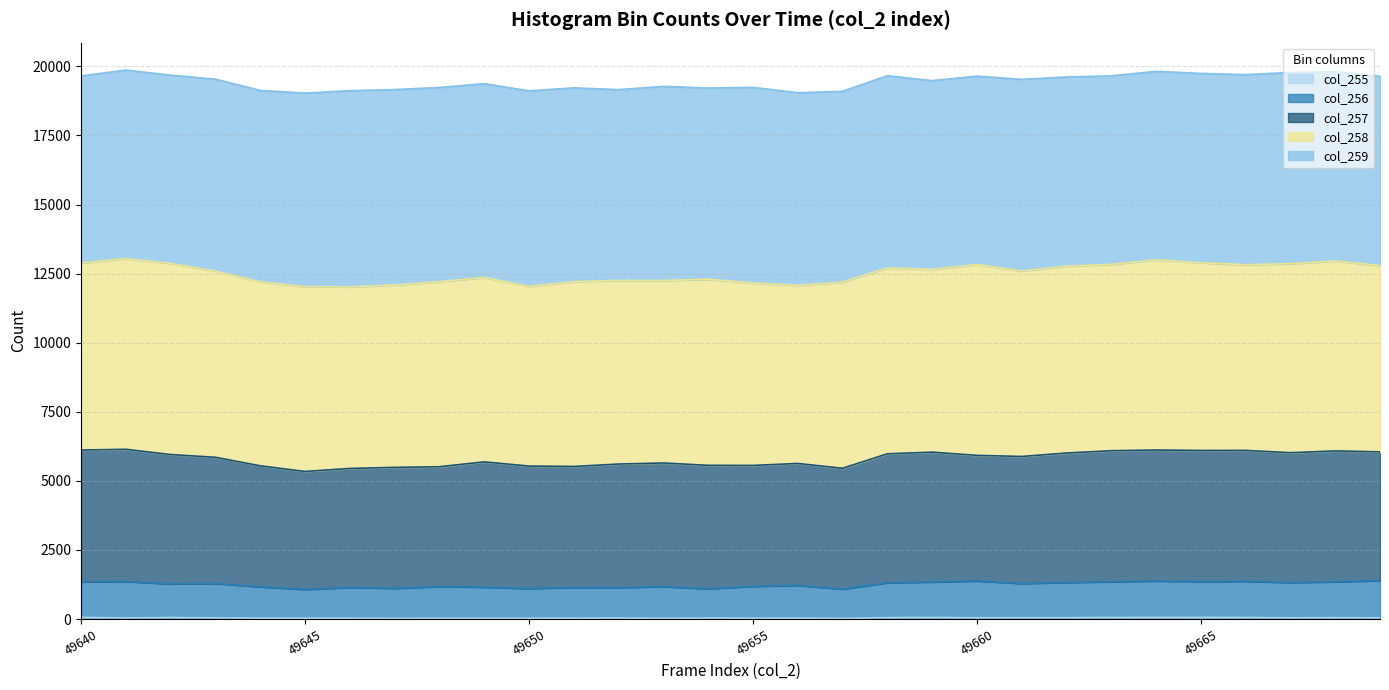

In col_255, how many points are higher than both neighbors (excluding endpoints)?

6